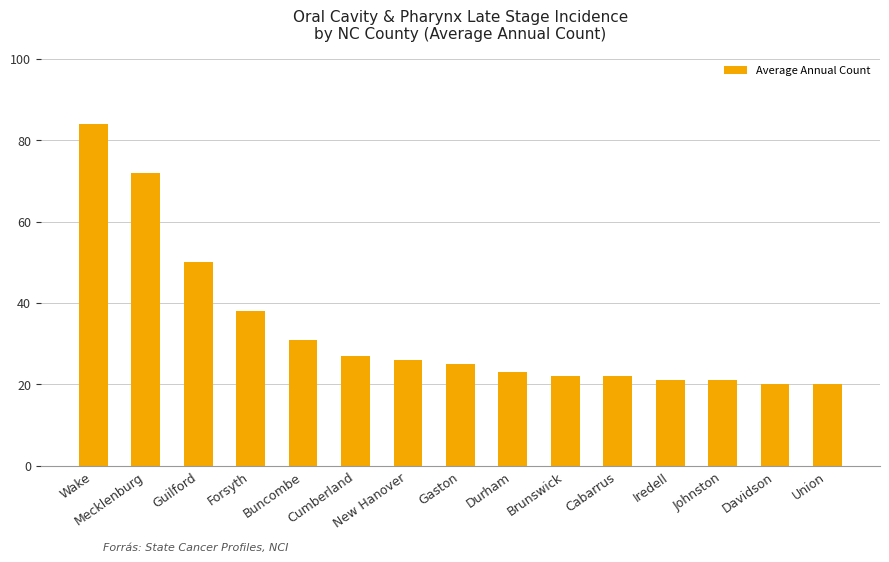

What is the difference between the maximum and minimum values?

64